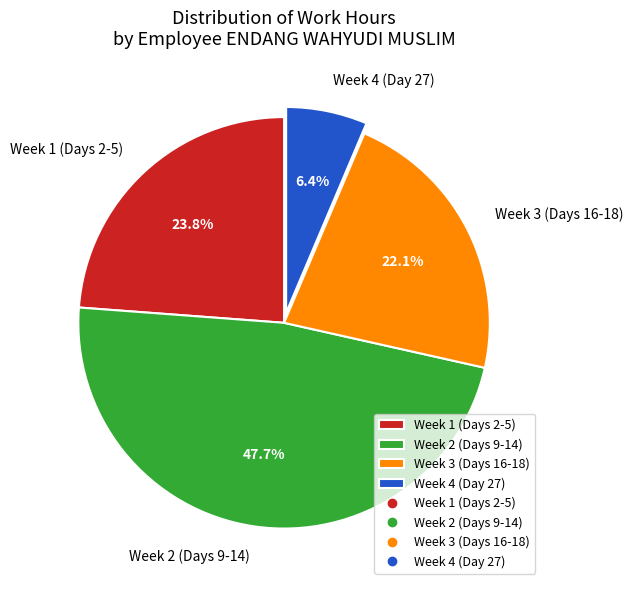

Which has a higher value, Week 1 (Days 2-5) or Week 3 (Days 16-18)?

Week 1 (Days 2-5)